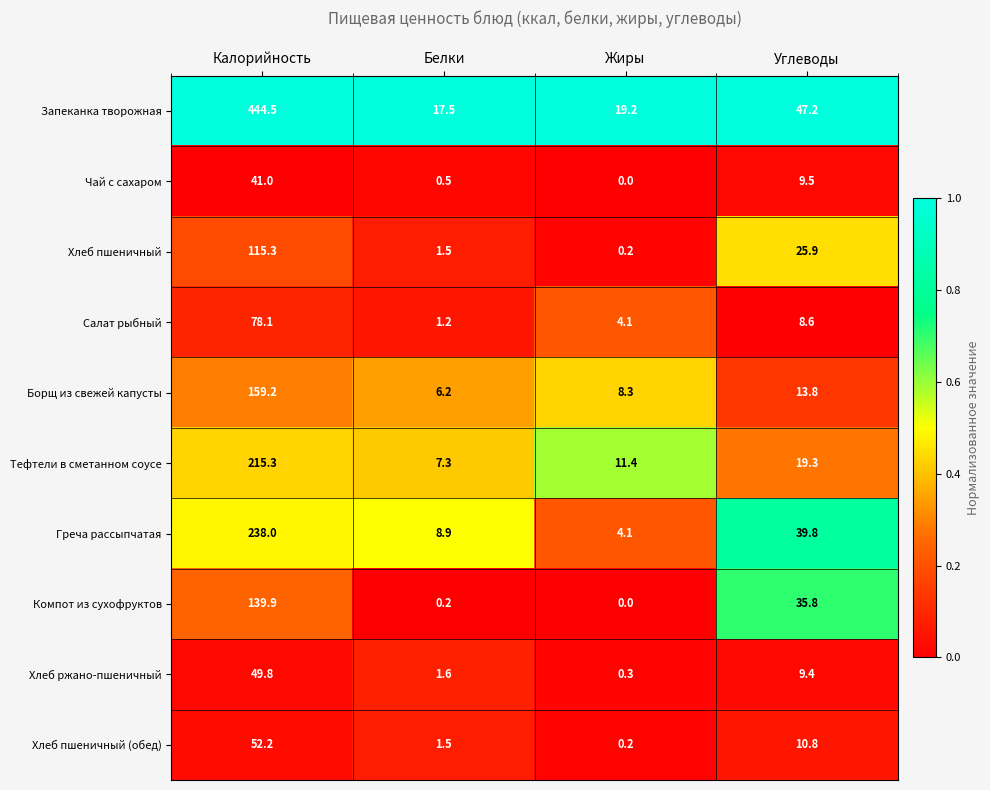

At which label does Компот из сухофруктов reach its peak?

Калорийность